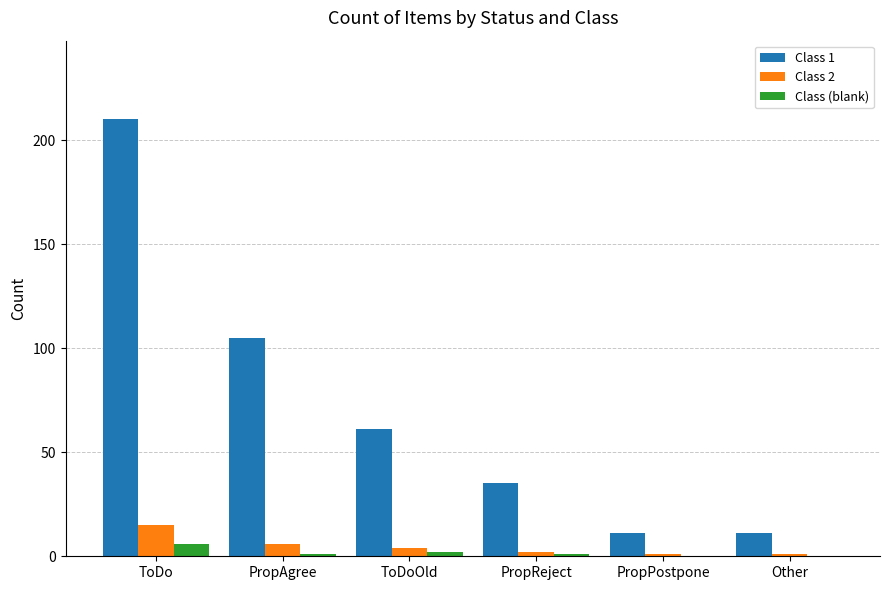

Which category has the highest value across all series?

ToDo